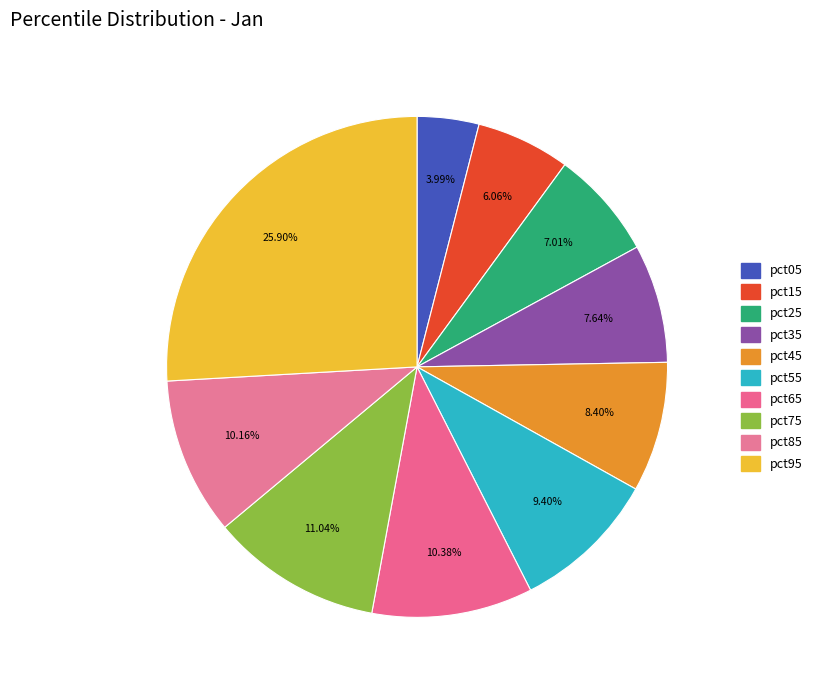

To the nearest percent, what is the difference between the pct65 and pct35 slice percentages?

3%